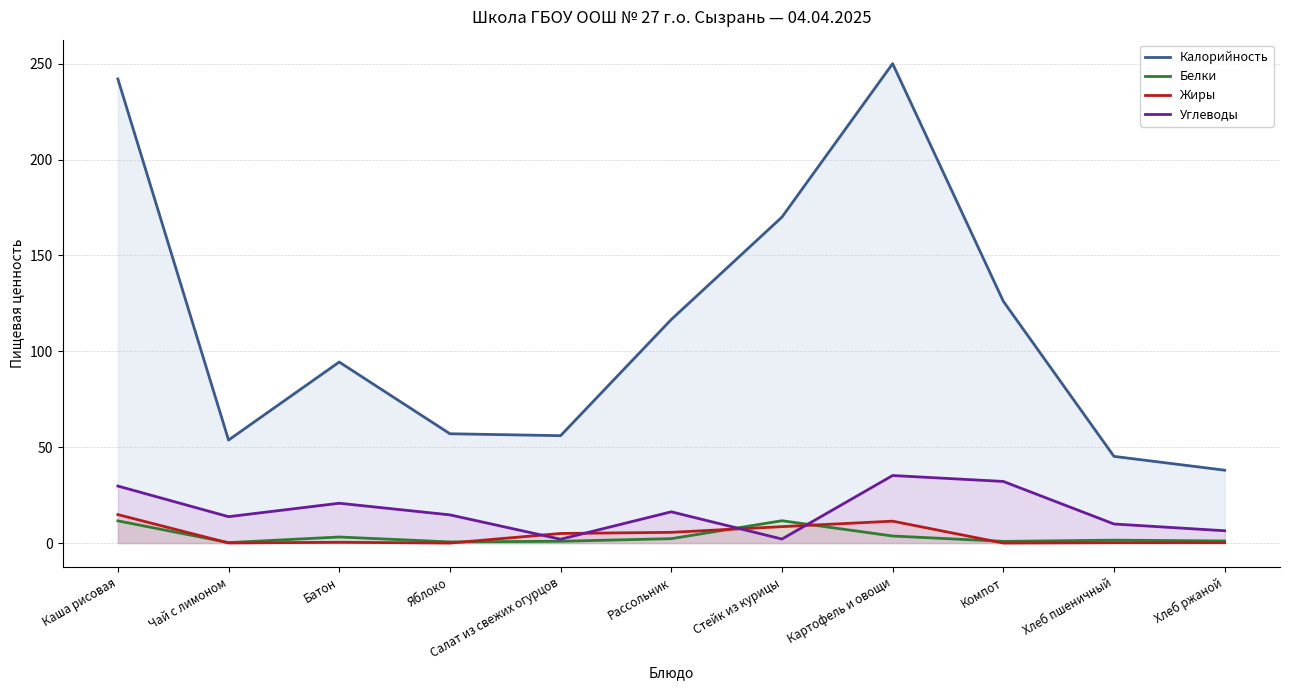

Rank the categories by Углеводы value from lowest to highest.

Салат из свежих огурцов, Стейк из курицы, Хлеб ржаной, Хлеб пшеничный, Чай с лимоном, Яблоко, Рассольник, Батон, Каша рисовая, Компот, Картофель и овощи